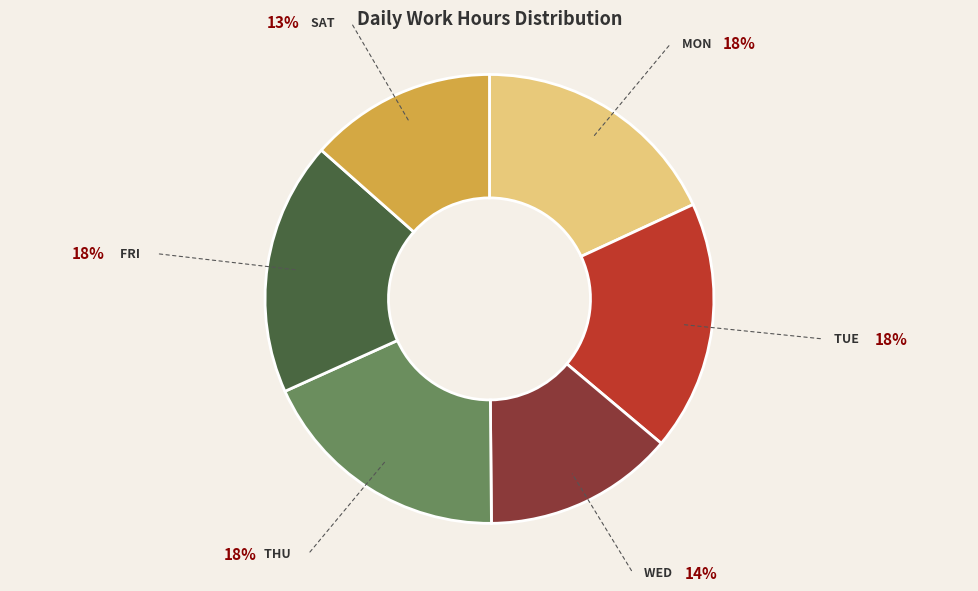

Is there any slice that represents more than half of the pie?

No